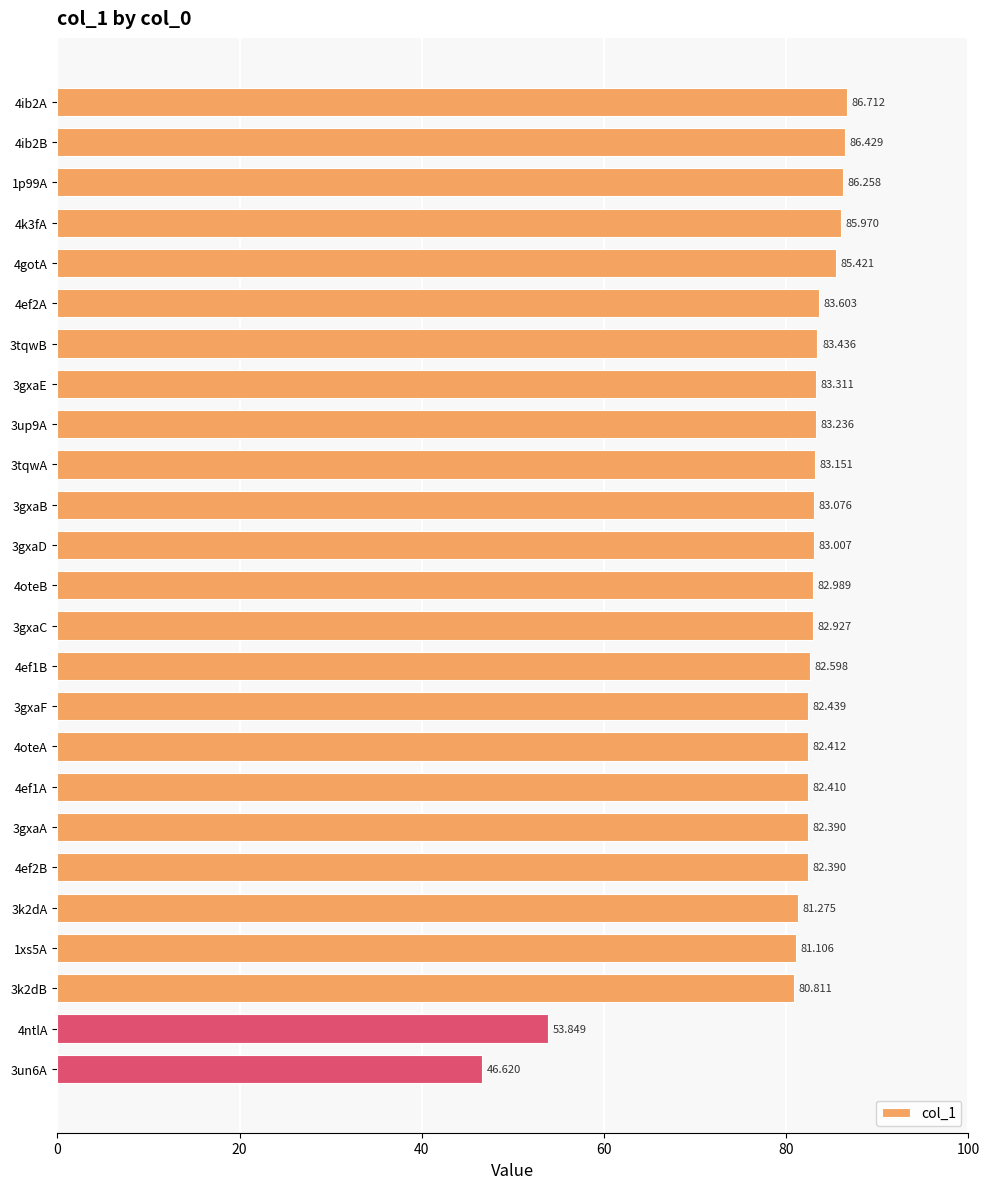

Count the number of categories in the chart.

25